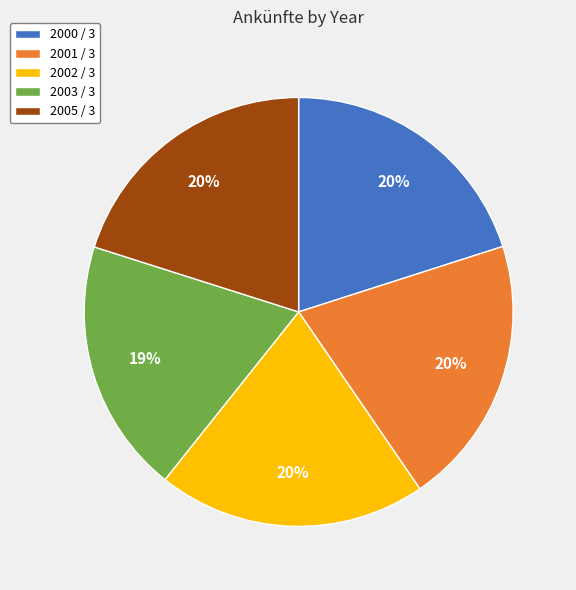

What is the ratio of the value at 2000 / 3 to the value at 2002 / 3?

1.0